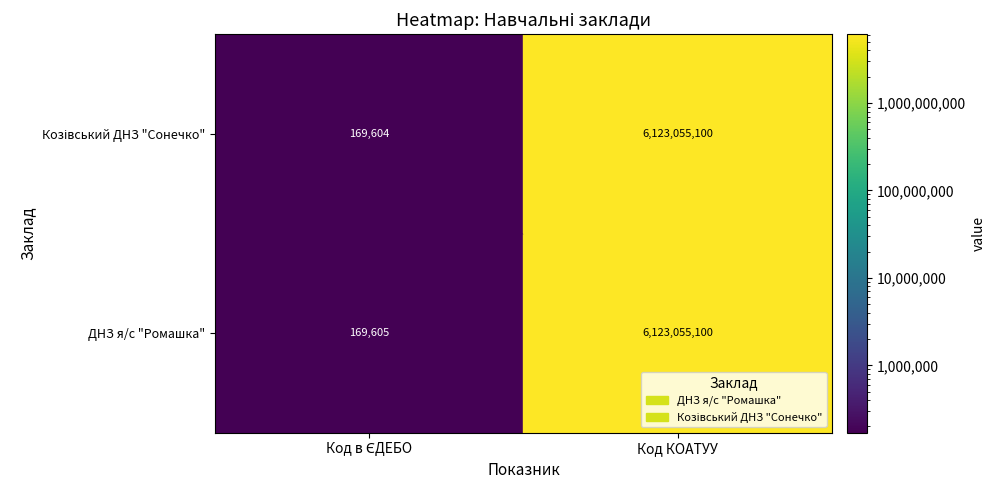

Is the value of Козівський ДНЗ "Сонечко" at 0 greater than the value of ДНЗ я/с "Ромашка" at 1?

No